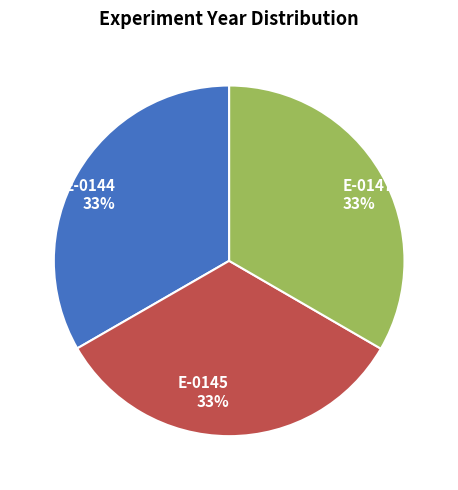

To the nearest percent, what is the combined percentage of E-0144 and E-0147?

67%